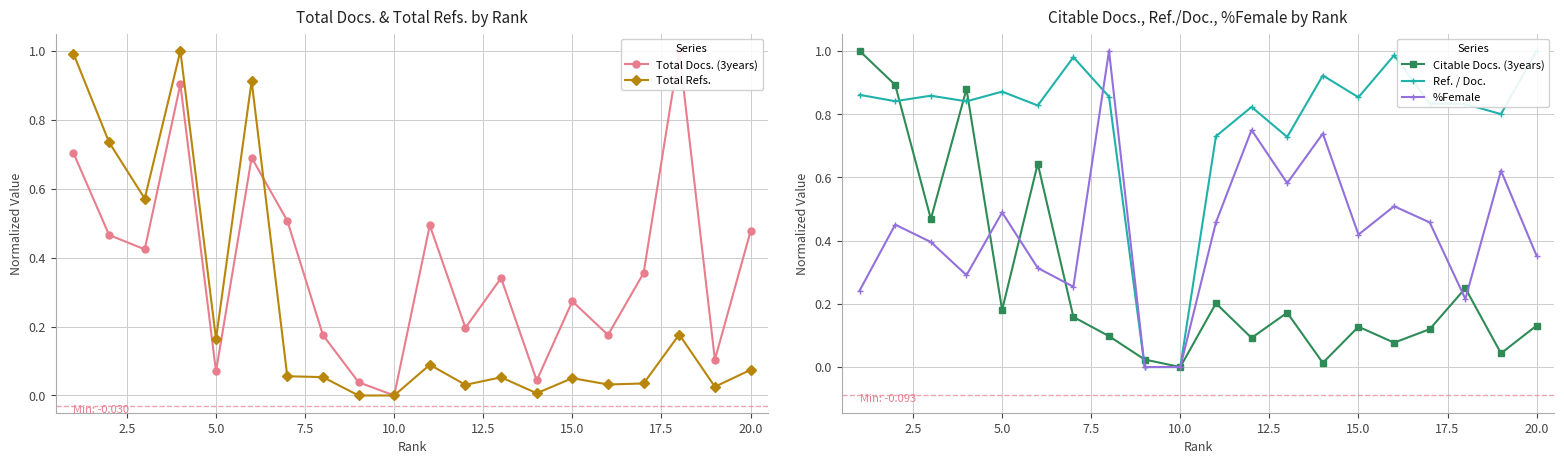

Is it true that Total Refs. equals 0.0 at 10.0?

True